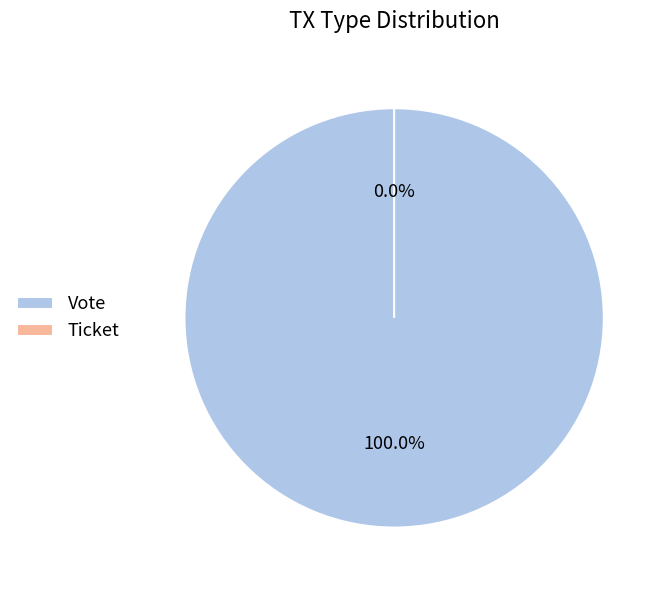

Does Ticket represent more than half of the total?

No